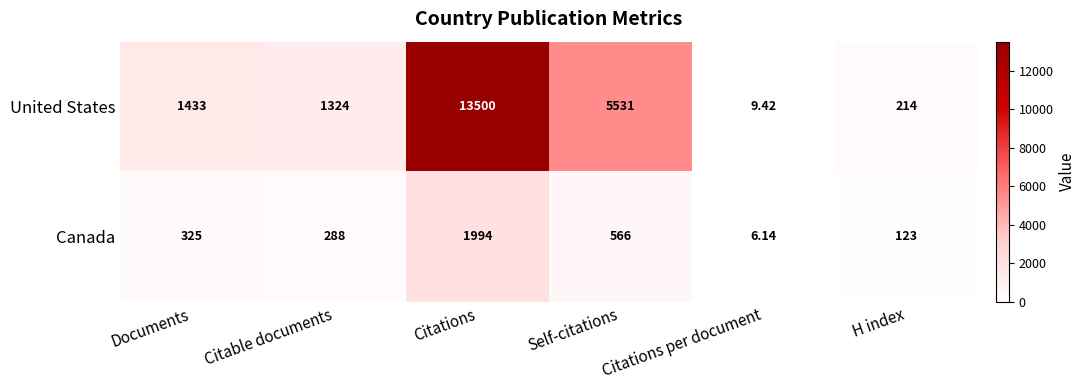

Which series has the largest total across all categories?

United States